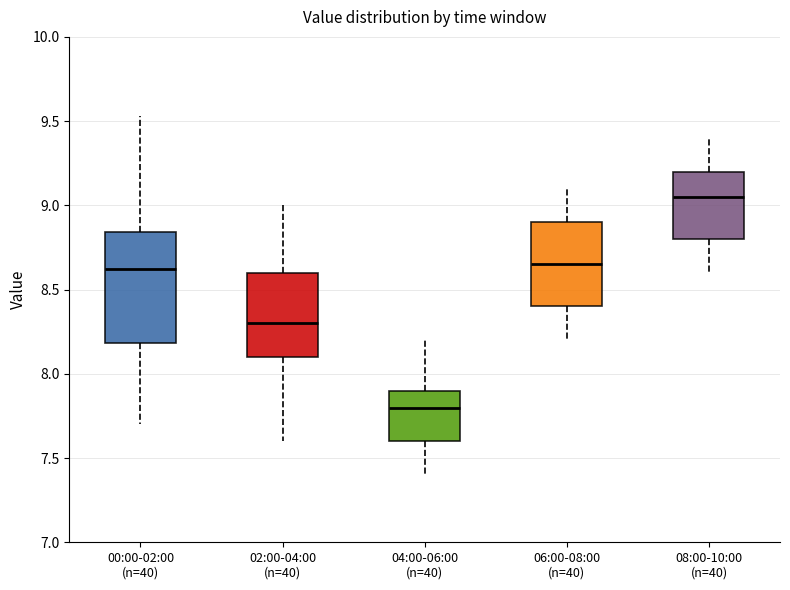

Which box has the lowest median line?

04:00-06:00 (n=40)